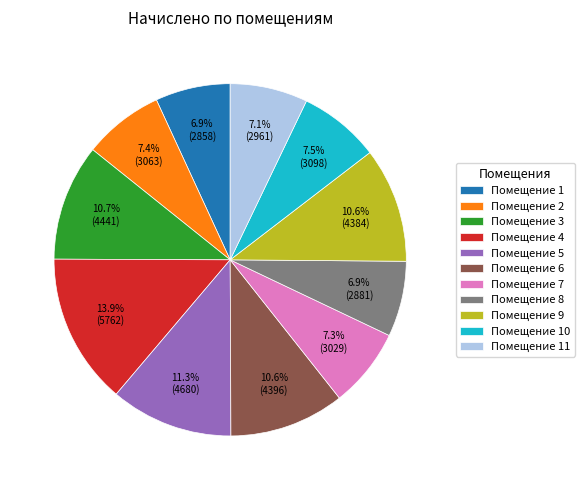

Is there any slice that represents more than half of the pie?

No